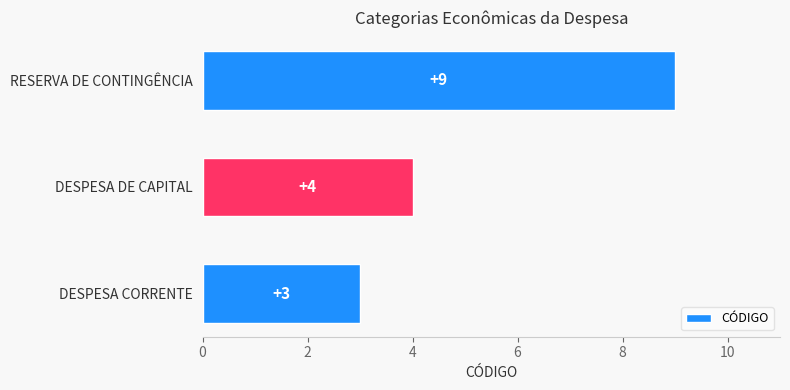

The value at DESPESA DE CAPITAL is 4. True or false?

True